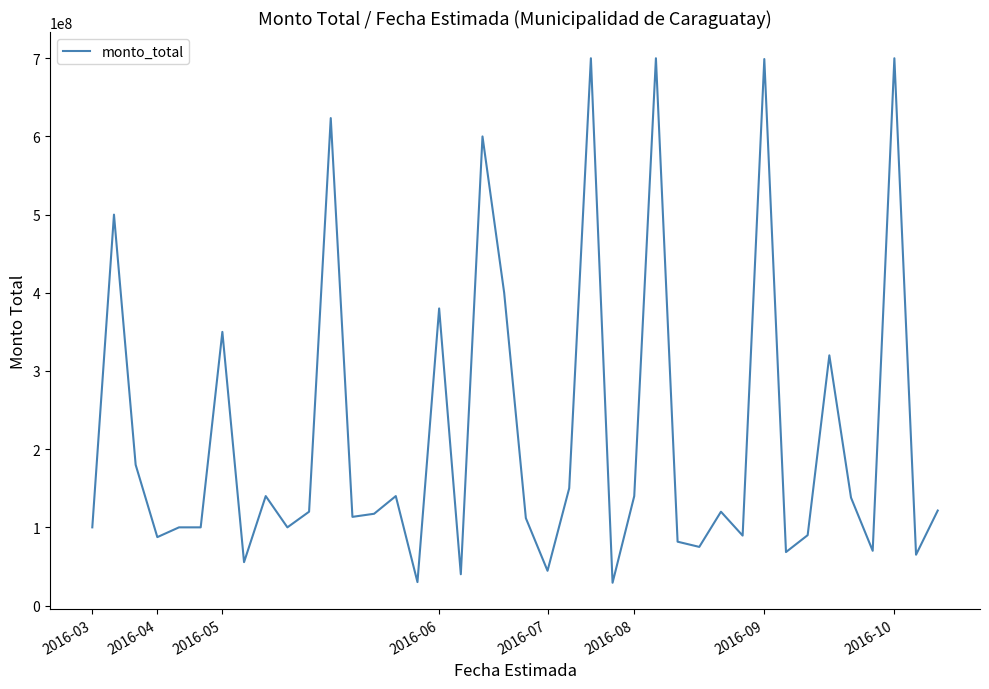

What is the difference between the second highest and minimum values?

670852000